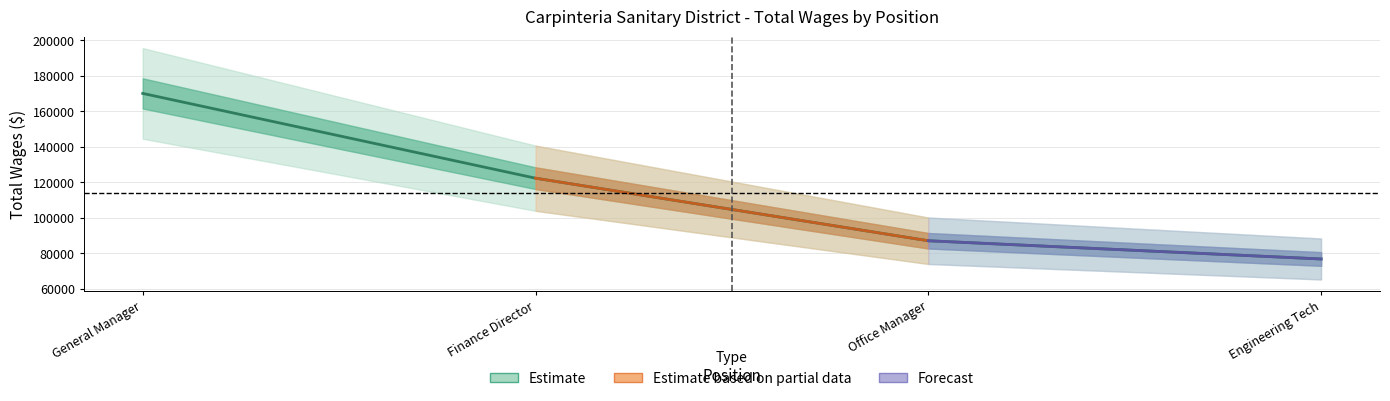

The value at Engineering Tech is 76900. True or false?

True